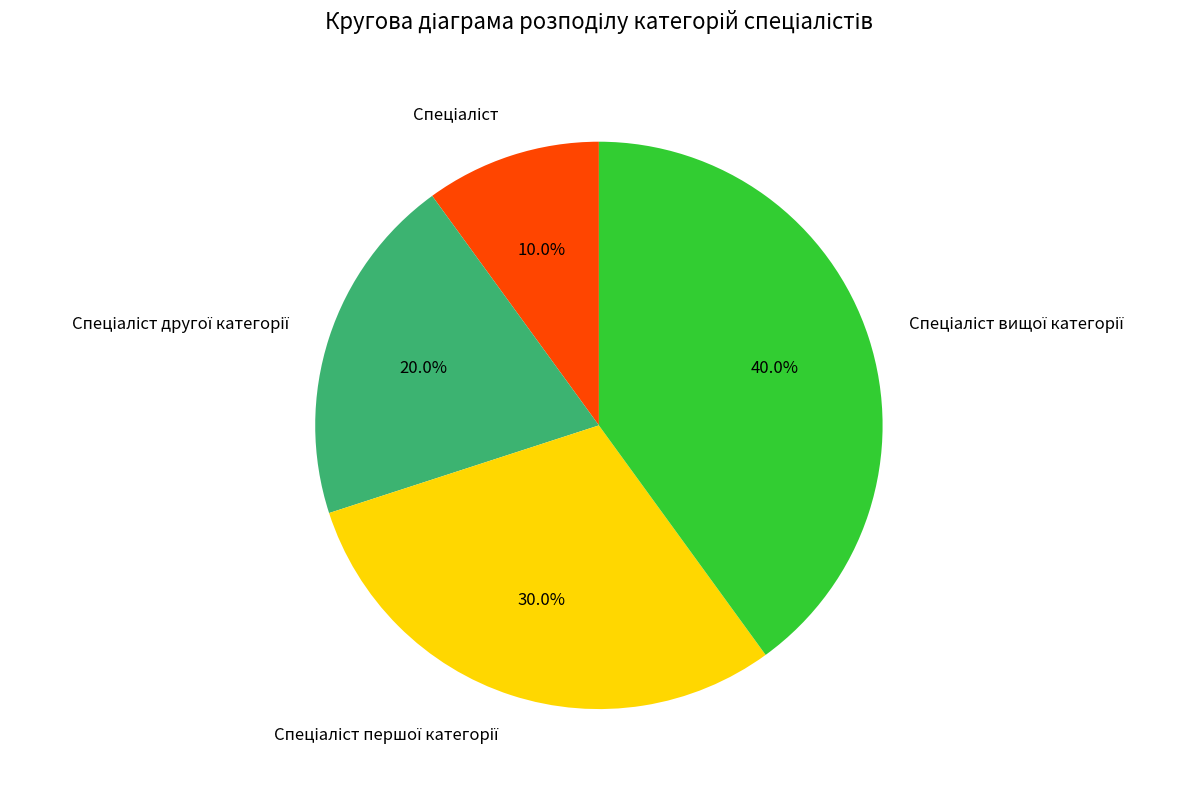

Does any single category account for the majority?

No